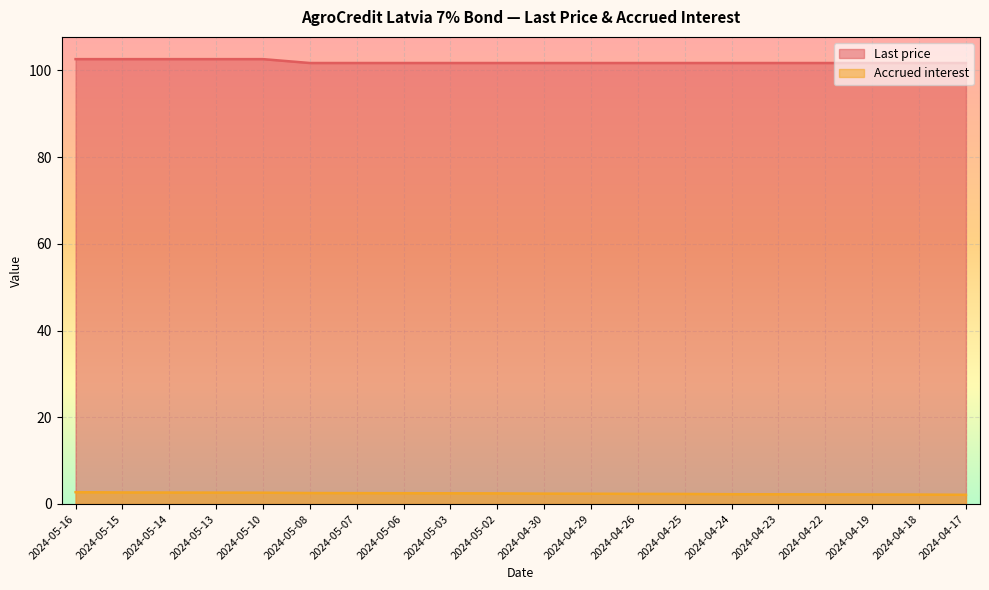

How many categories are shown in the chart?

20